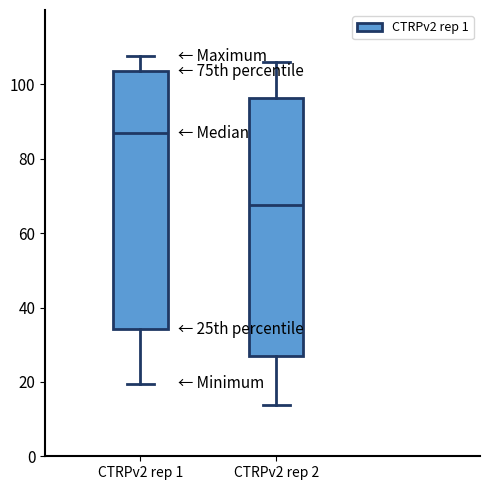

Which box has the lowest median line?

CTRPv2 rep 2